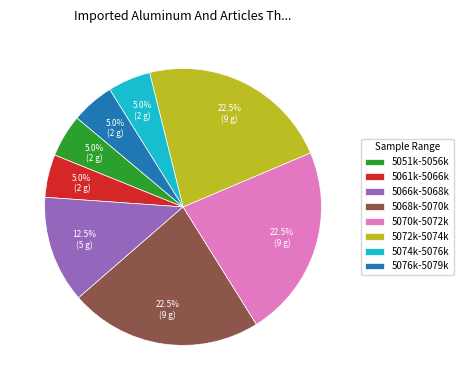

How many slices are in this pie chart?

8